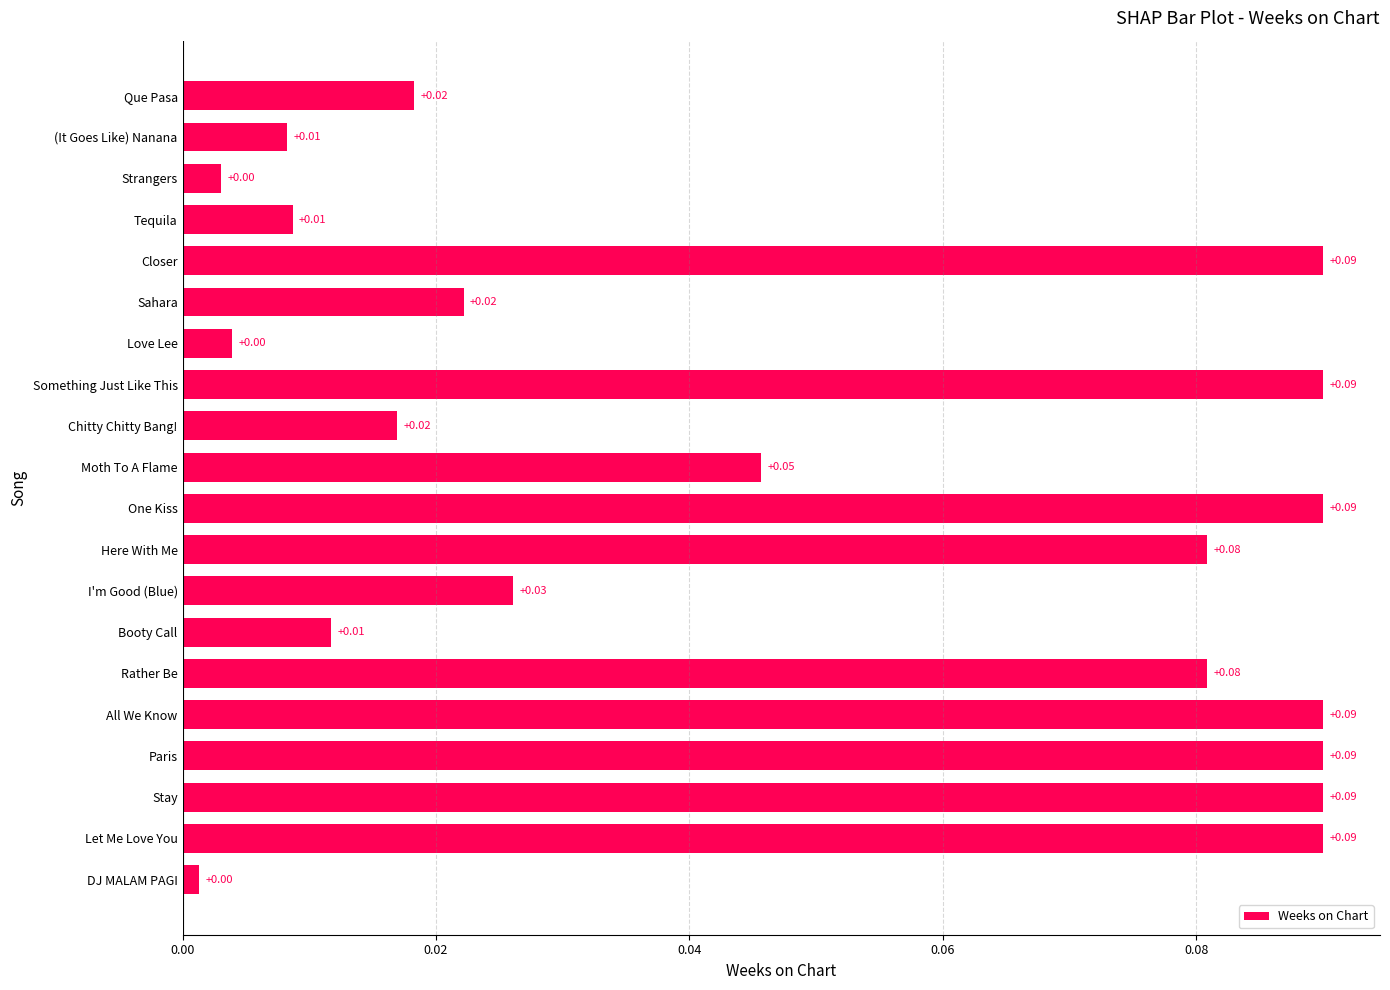

What is the label of the 5th bar from the top?

Closer